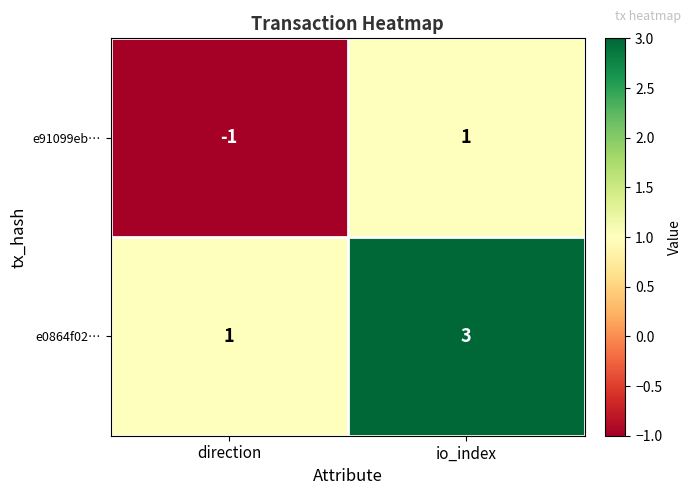

At which label is e0864f02… closest to 2?

direction